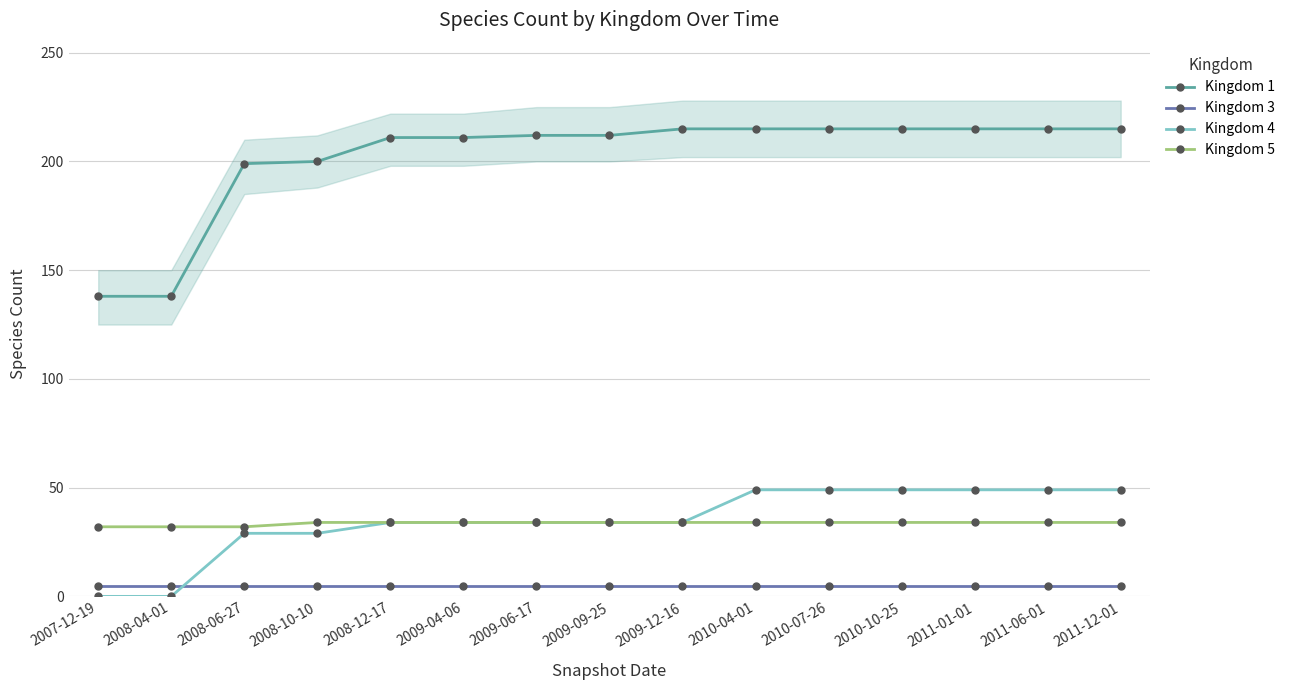

Where does the Kingdom 1 series first go above 212?

2009-12-16